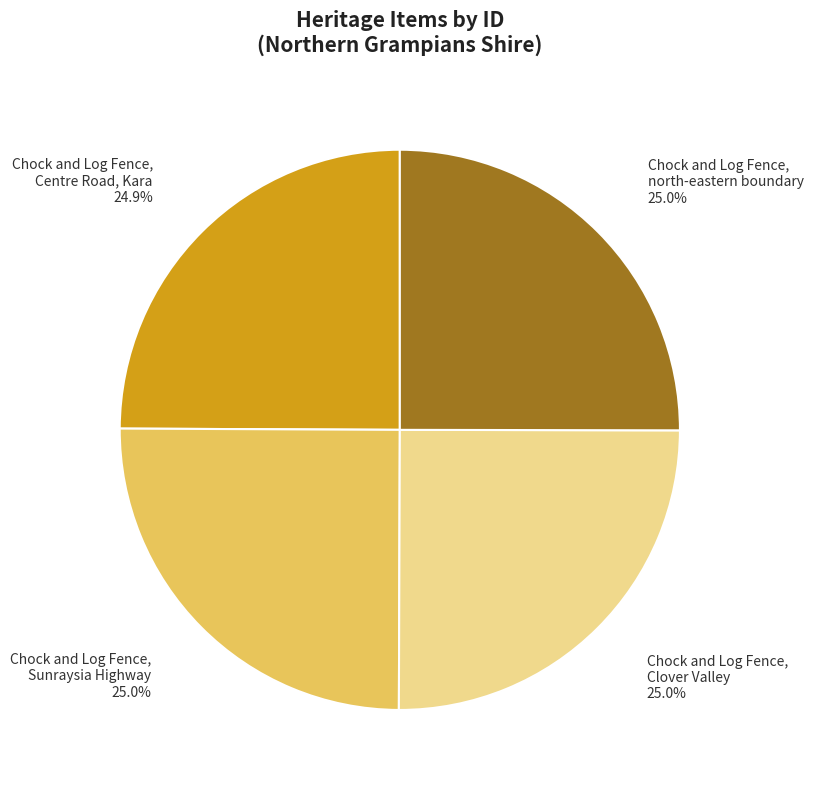

How many segments does this pie chart have?

4